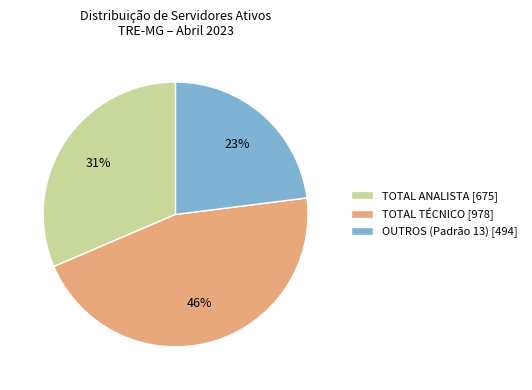

Is OUTROS the majority of the pie?

No